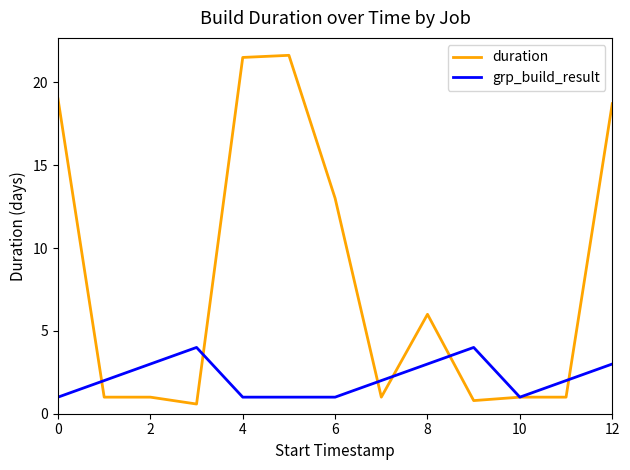

What is the maximum value shown in the chart?

21.6